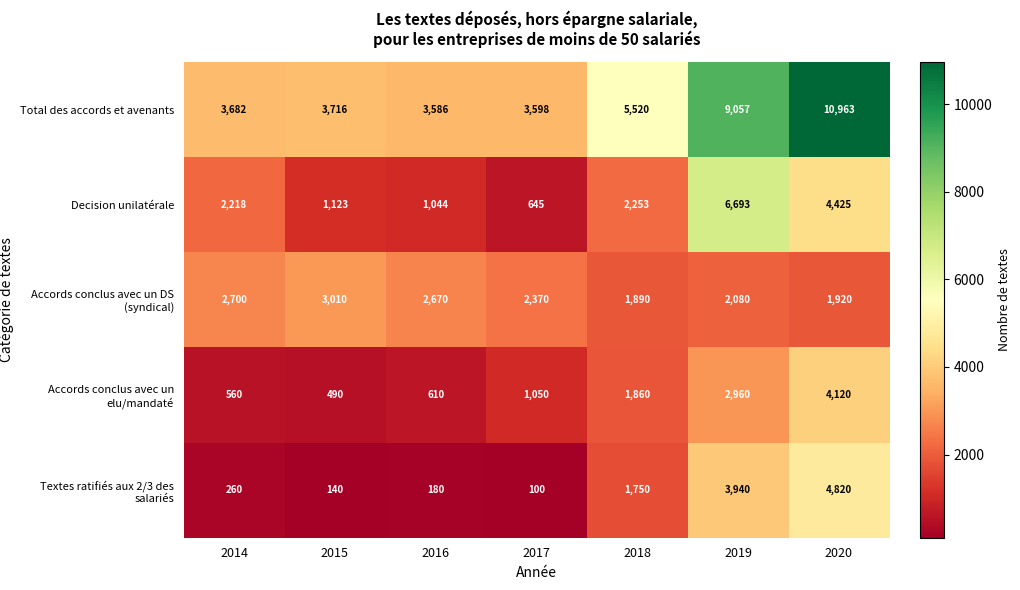

What value does the Textes ratifiés aux 2/3 des salariés series have at 2016, to the nearest 10?

180